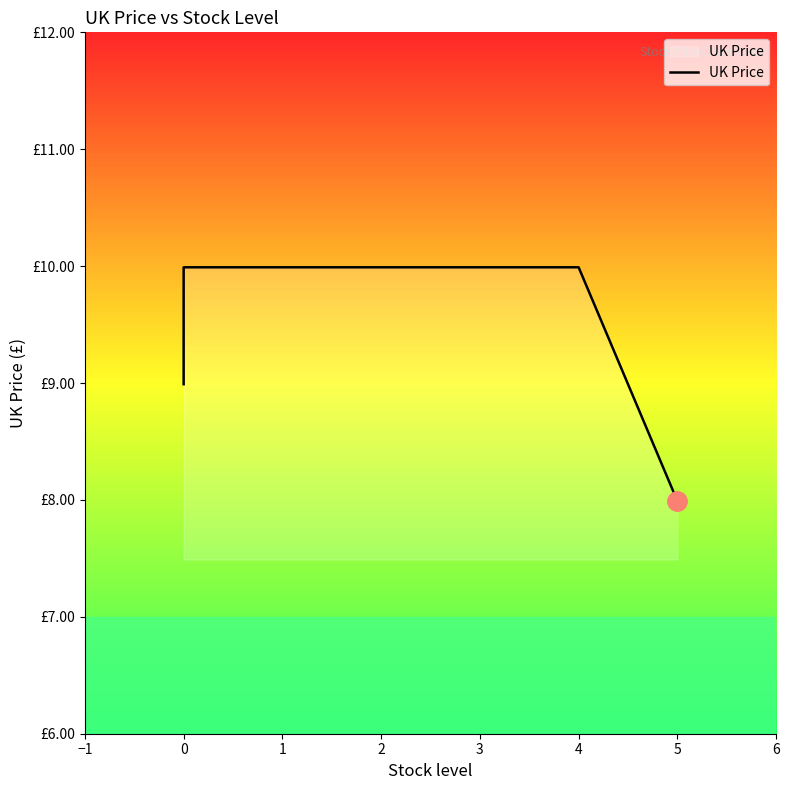

How many categories are shown in the chart?

5